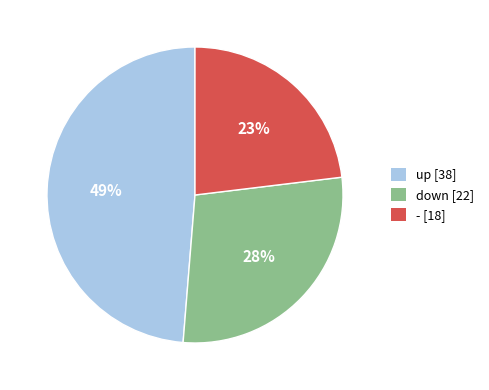

Which slice is the smallest?

-